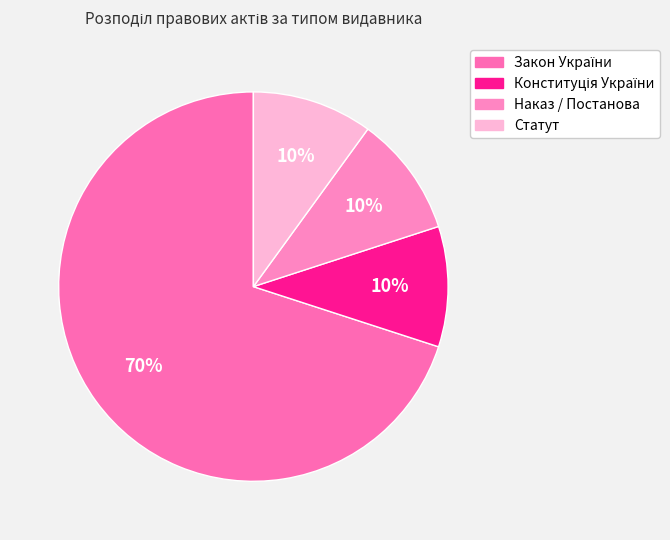

Rank the categories by value from highest to lowest.

Закон України, Конституція України, Наказ / Постанова, Статут